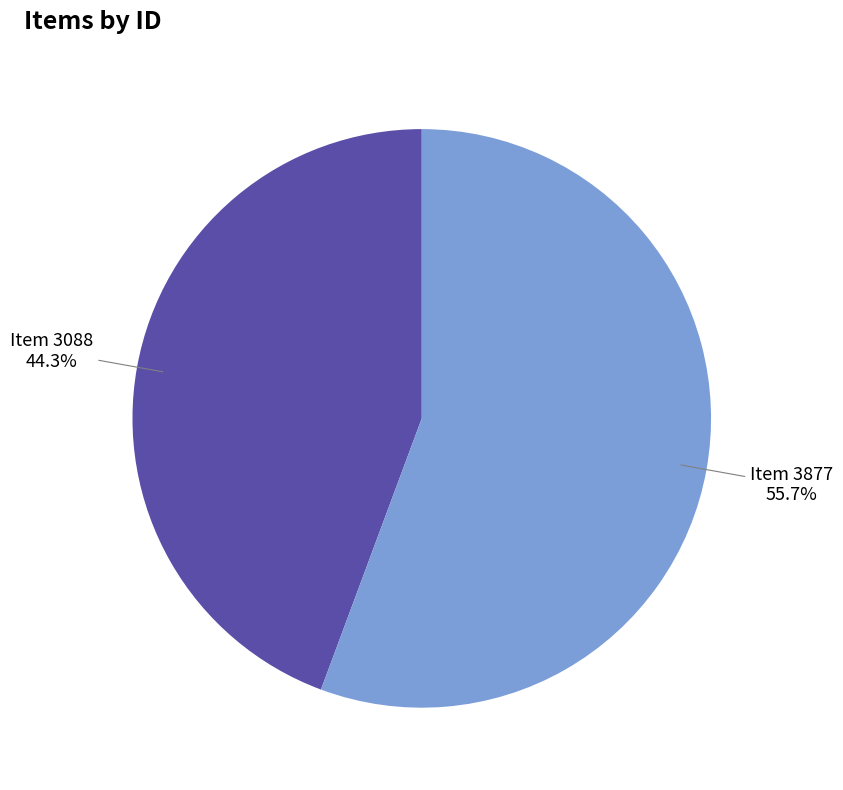

What is the ratio of the value at Item 3877 to the value at Item 3088?

1.3